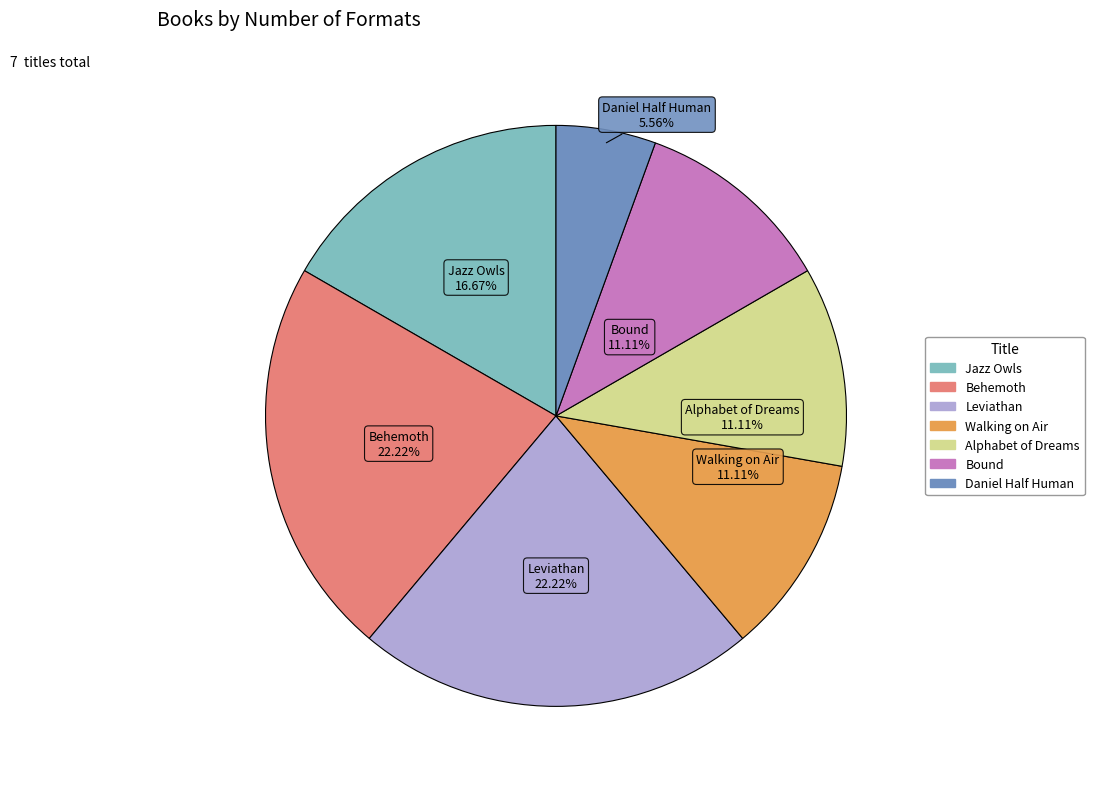

The Behemoth slice represents 22% of the pie. True or false?

True